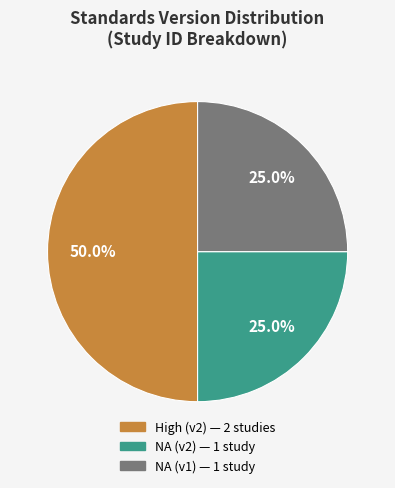

To the nearest percent, what is the difference between the largest and smallest slice percentages?

25%